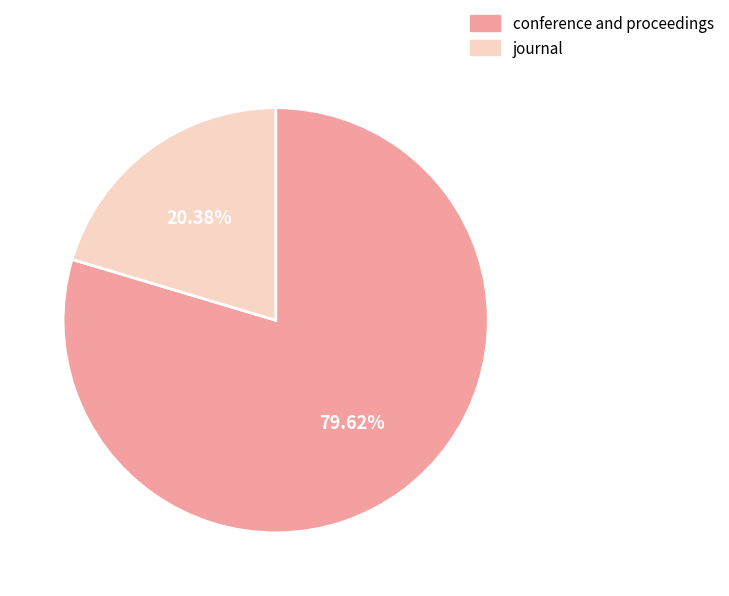

Does any single category account for the majority?

Yes